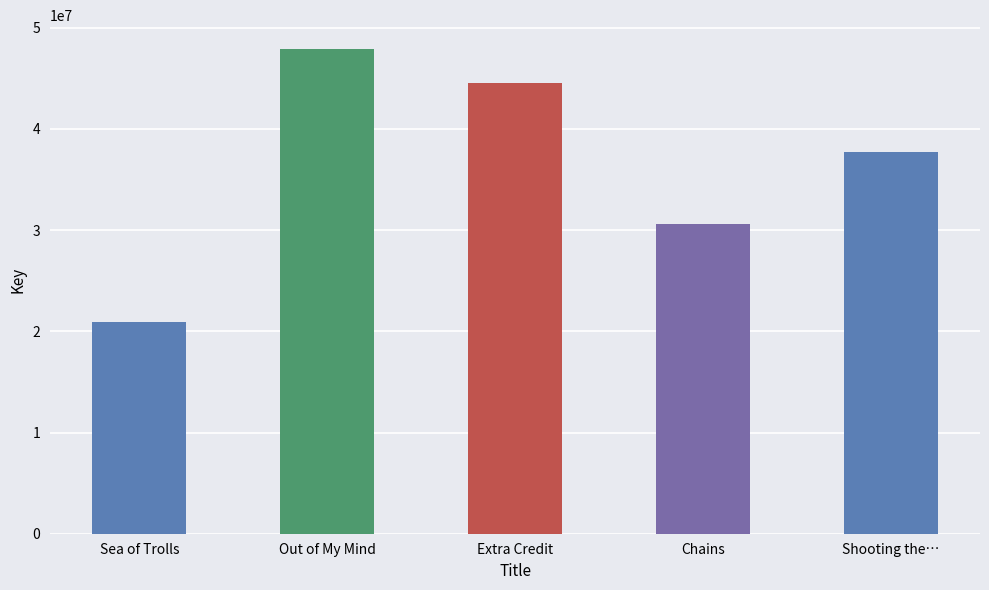

Reading left to right, what are all the values shown in this chart?

20908923	47856459	44494298	30585656	37761337